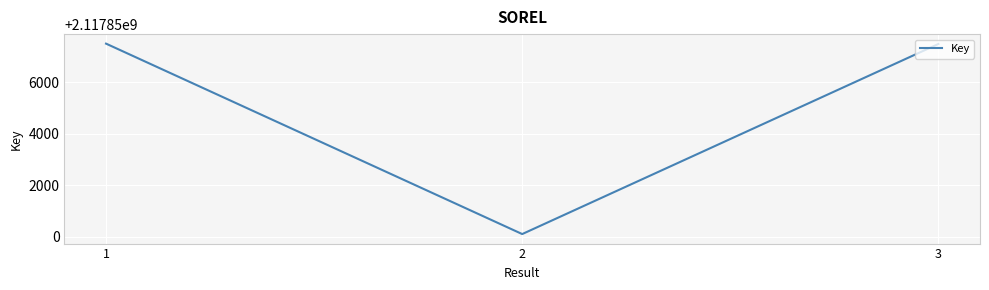

The chart shows a value of 2117857495 at 1. True or false?

True